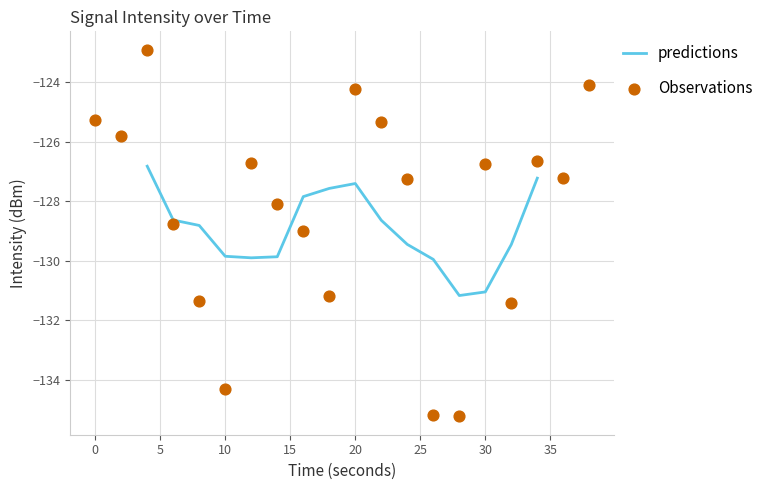

What is the change in value from 32 to 38?

+7.3